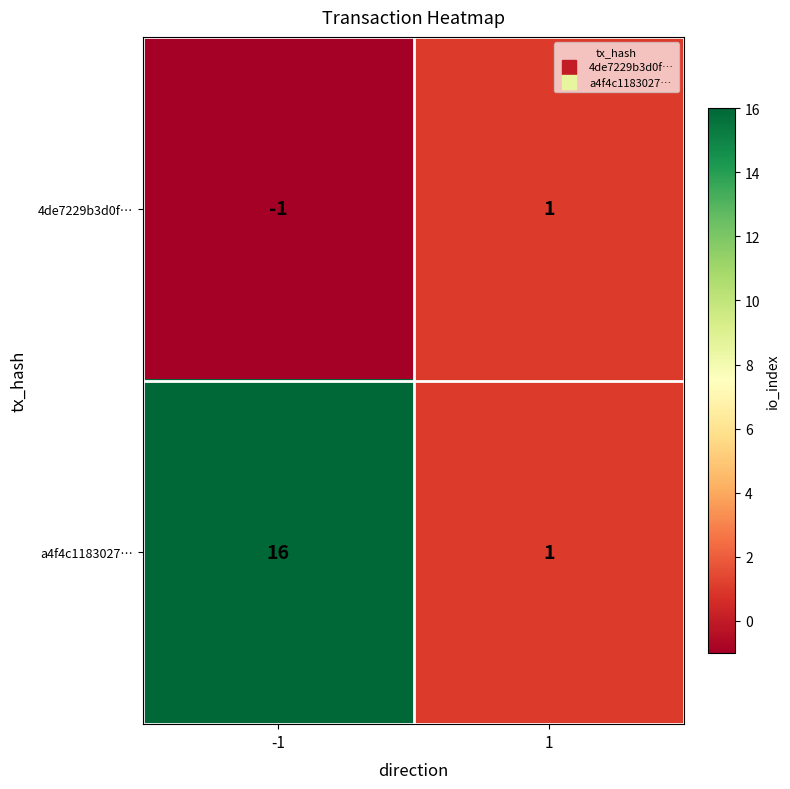

Rank the series by their average value, from lowest to highest.

4de7229b3d0f…, a4f4c1183027…